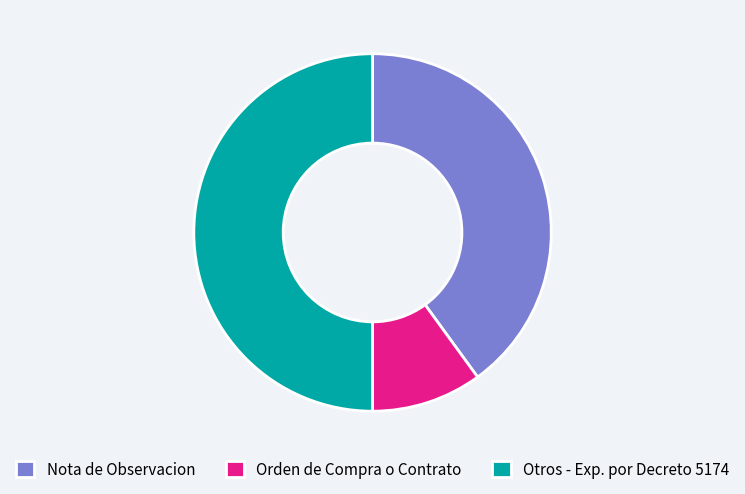

Which category has the smallest portion of the pie?

Orden de Compra o Contrato